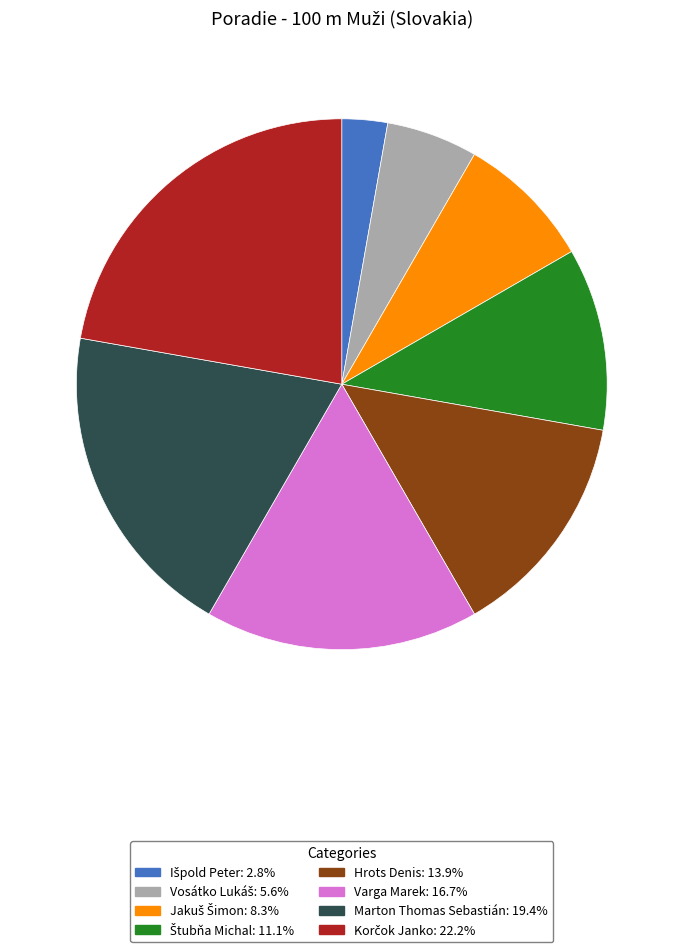

Count the number of slices in the pie.

8